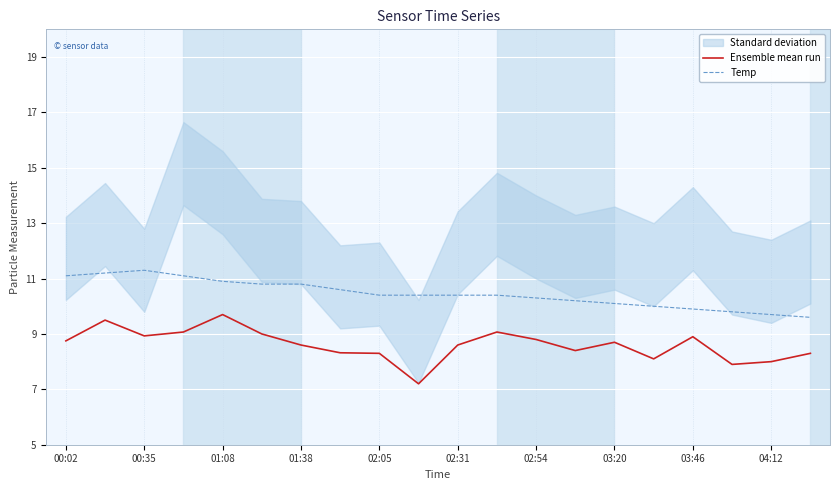

True or false: Ensemble mean run and Temp intersect in this chart.

False